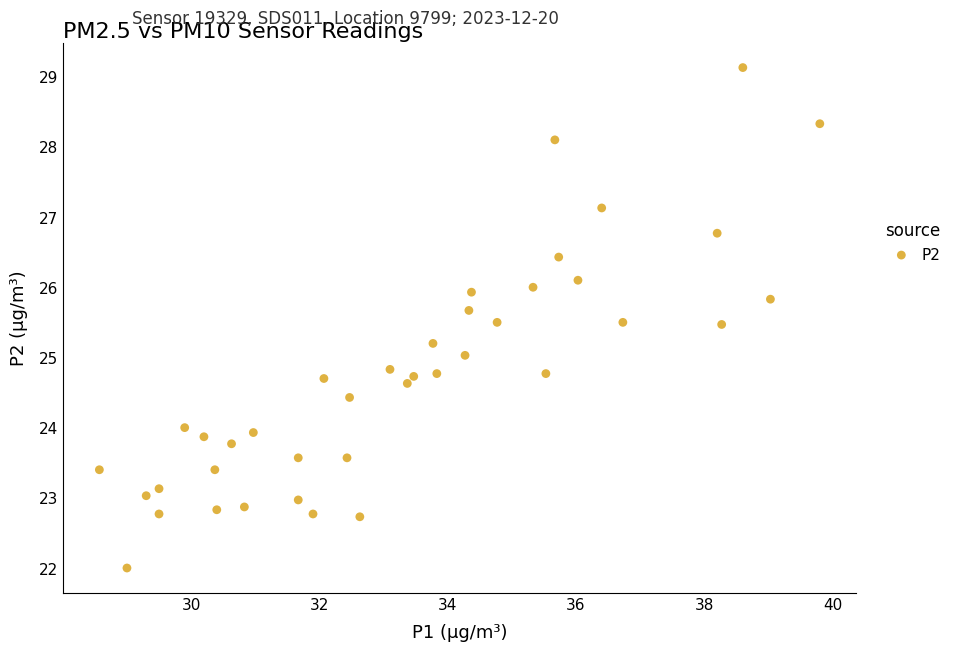

What is the range of X values (max minus min)?

11.2